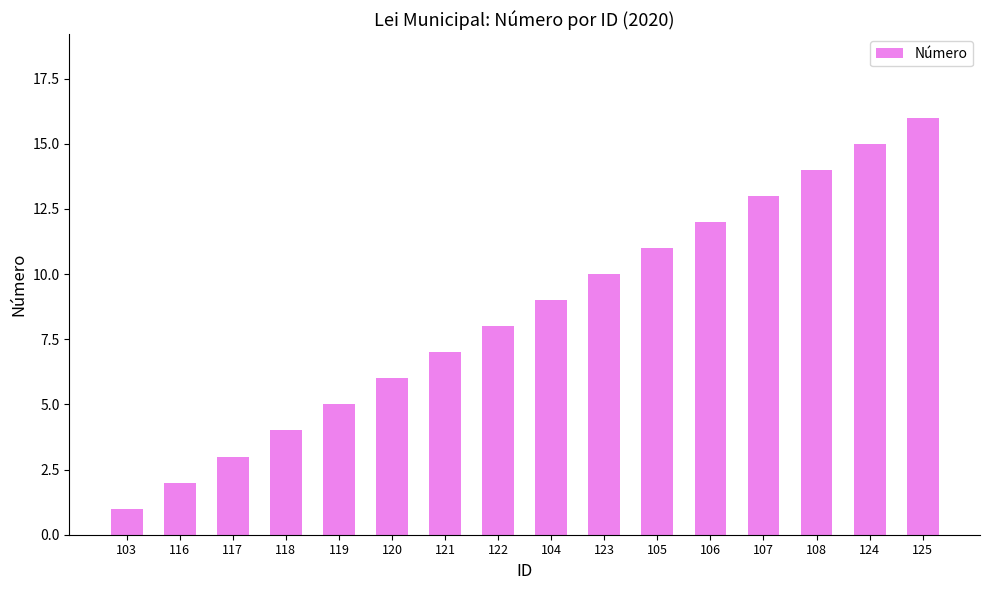

What is the sum of all values?

136